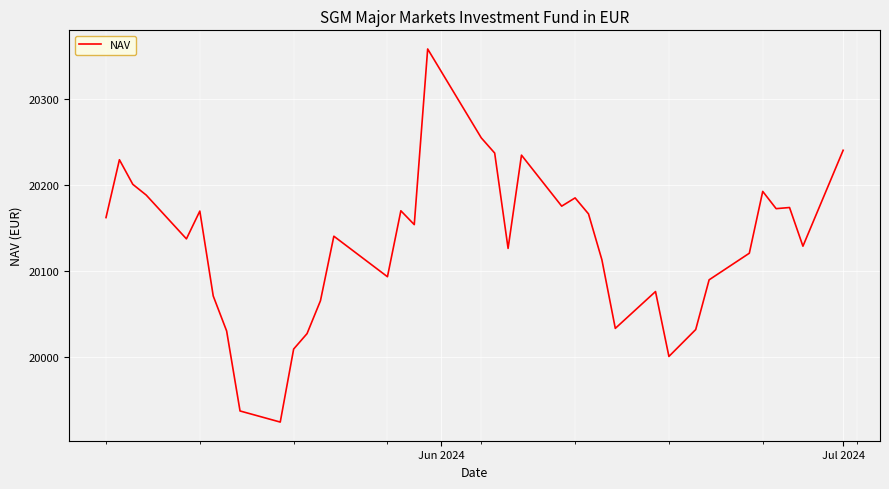

What is the minimum value shown in the chart?

19924.6